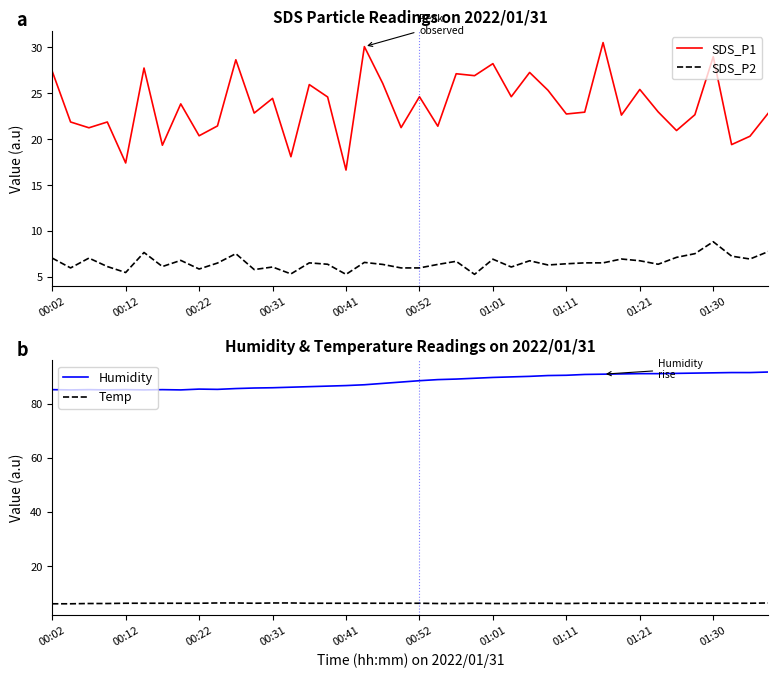

True or false: Humidity and Temp cross at least once.

False